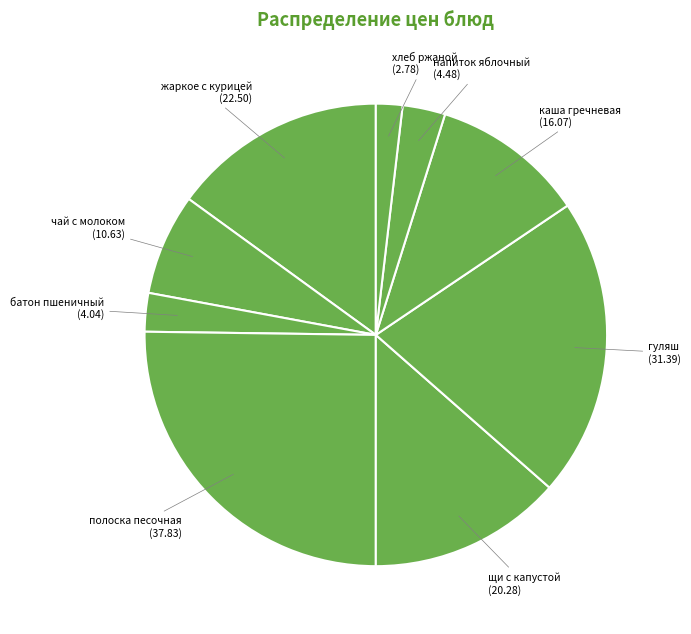

To the nearest percent, what is the difference between the largest and smallest slice percentages?

23%